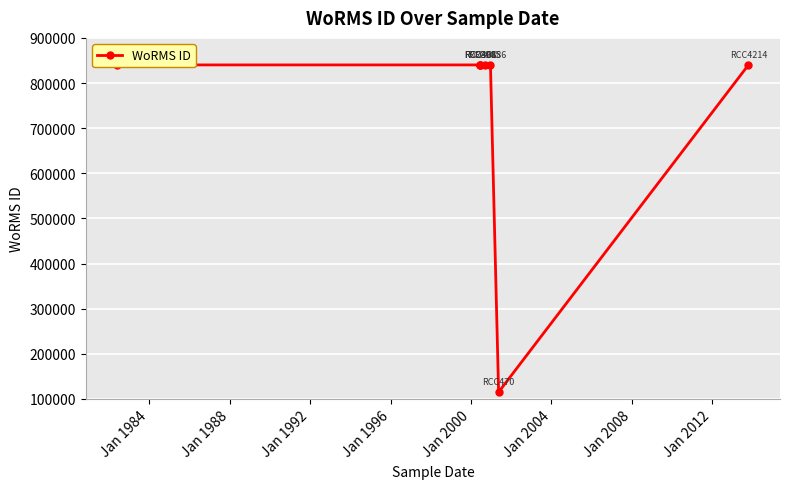

Is it true that the value at Jan 1984 is 466744?

False